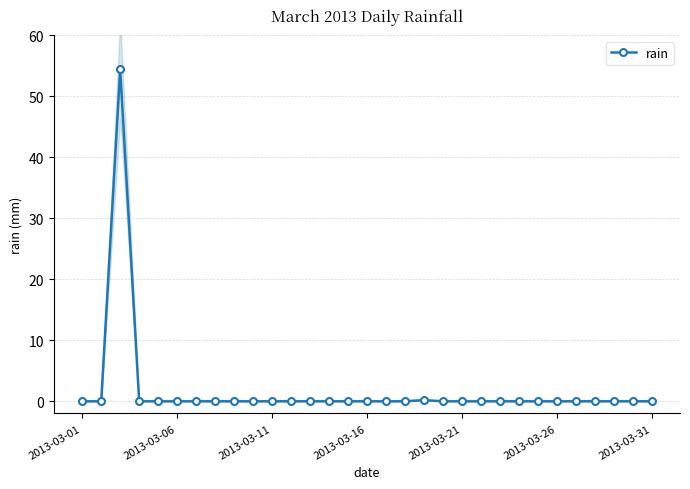

True or false: rain has more than 0 points higher than both neighbors.

True